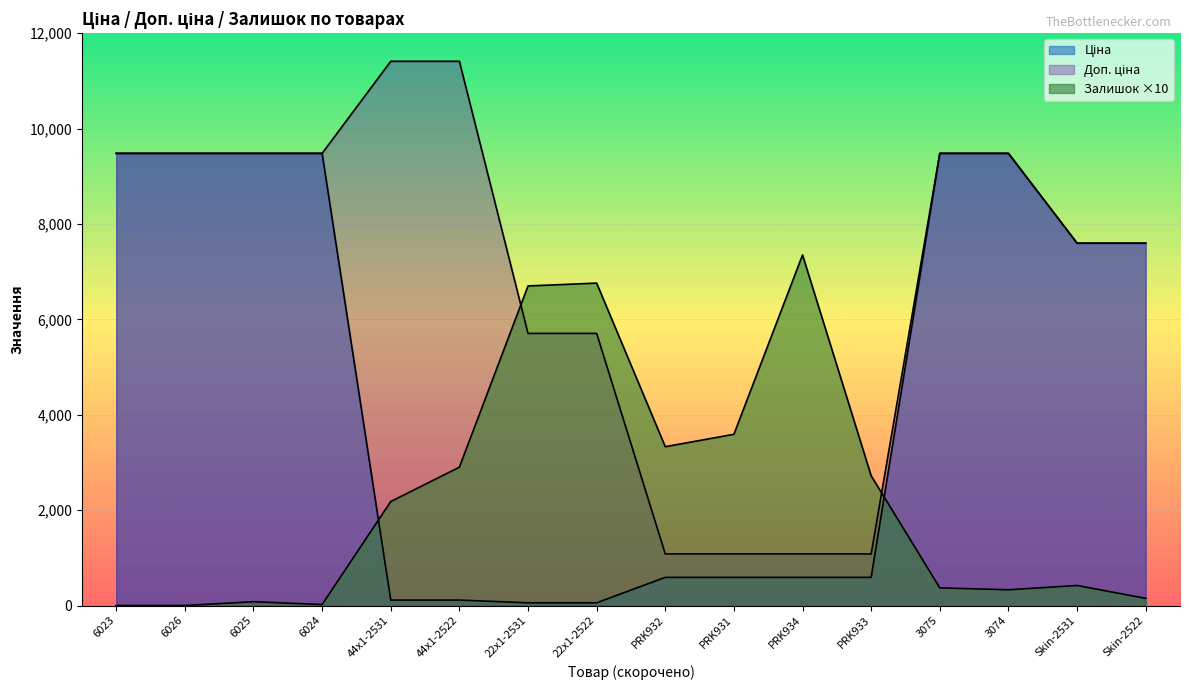

Which has a higher value, 44x1-2522 or 3075?

3075